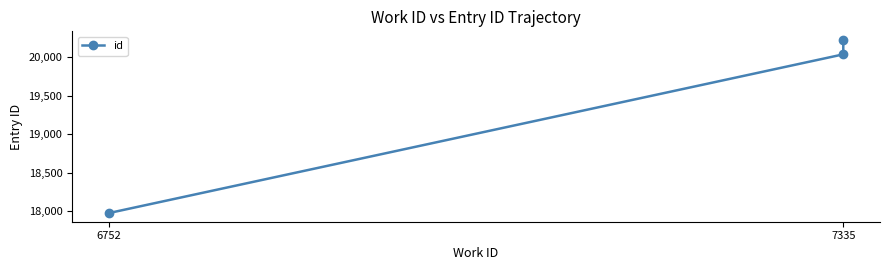

What is the change in value from 7335 to 2?

+186